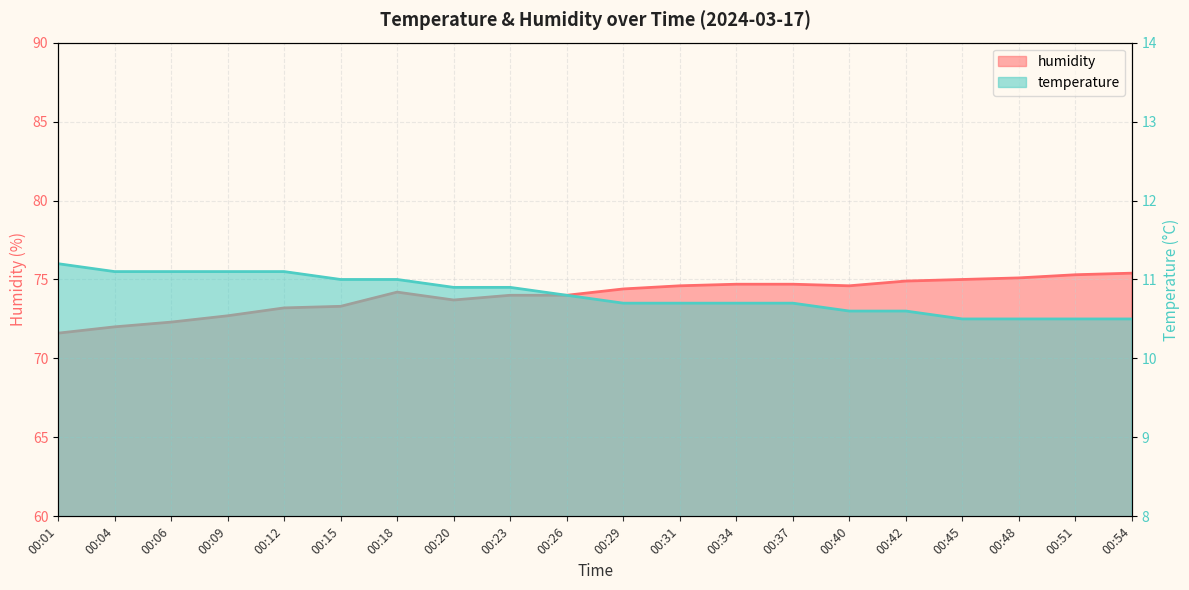

True or false: humidity and temperature intersect in this chart.

False